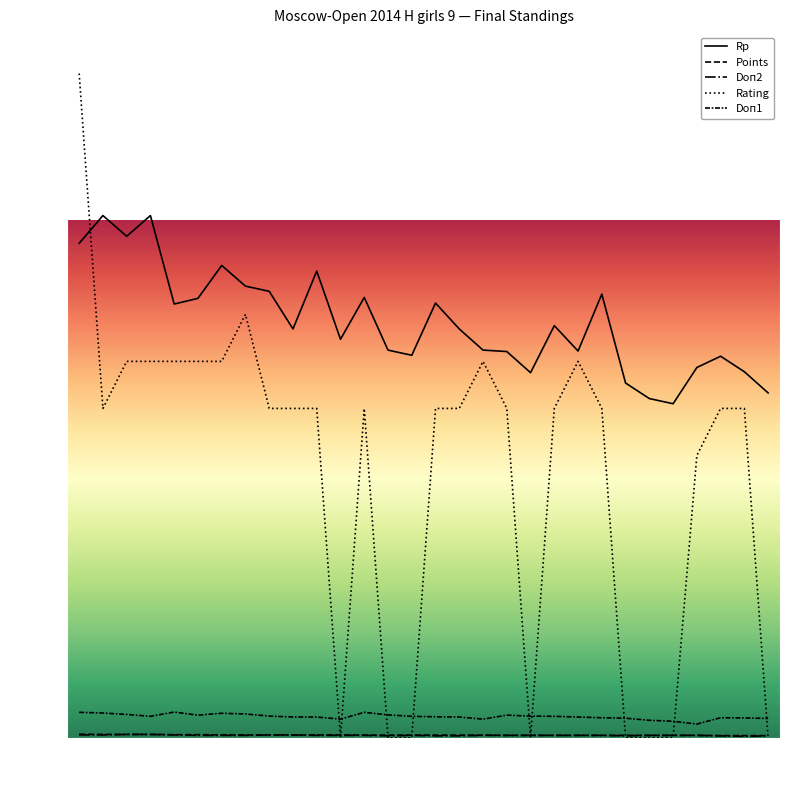

Count the number of categories in the chart.

30